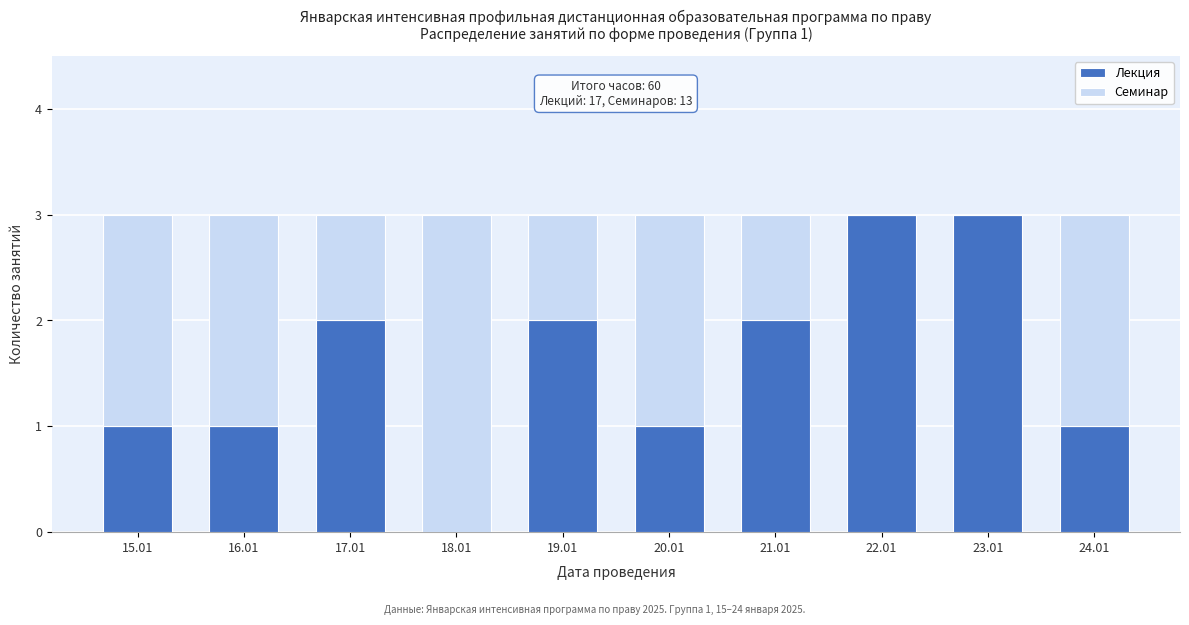

Reading right to left, list the values for the Лекция series.

24.01=1	23.01=3	22.01=3	21.01=2	20.01=1	19.01=2	18.01=0	17.01=2	16.01=1	15.01=1